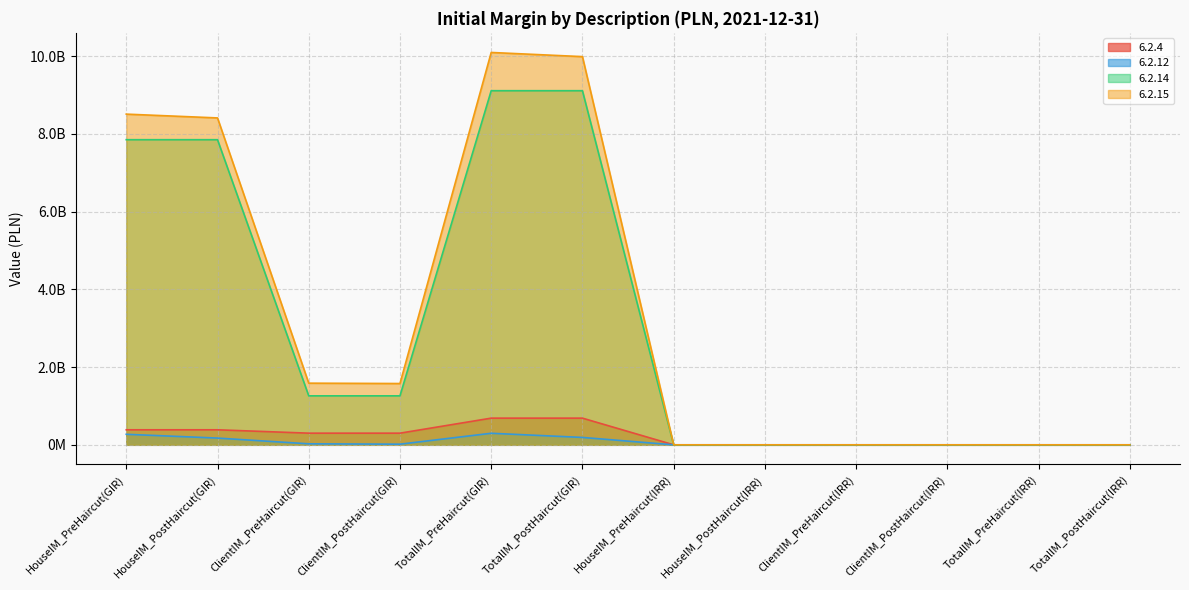

Which series has the largest range (max minus min)?

6.2.15